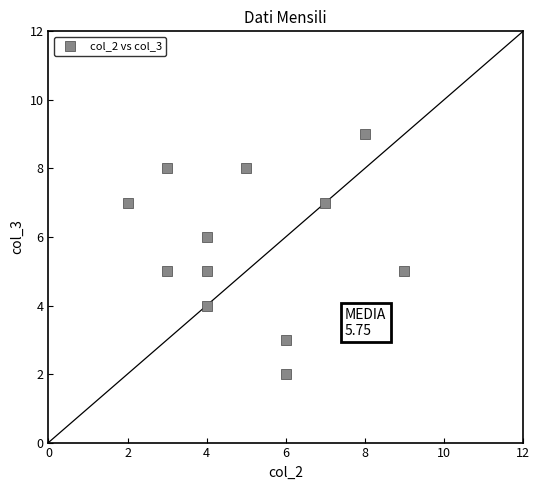

What is the average X value?

5